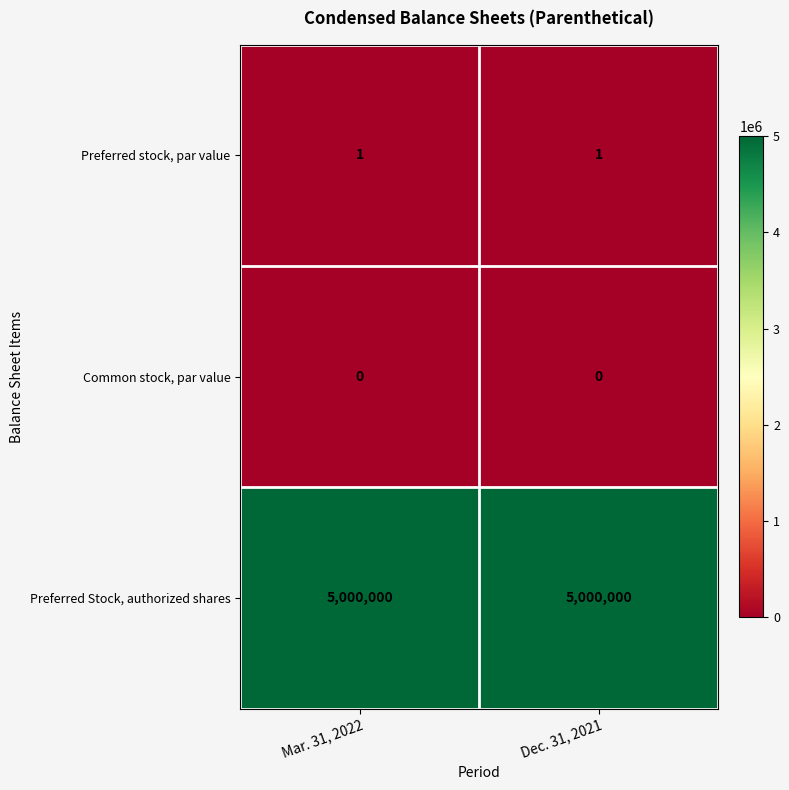

How many distinct data groups are displayed?

3